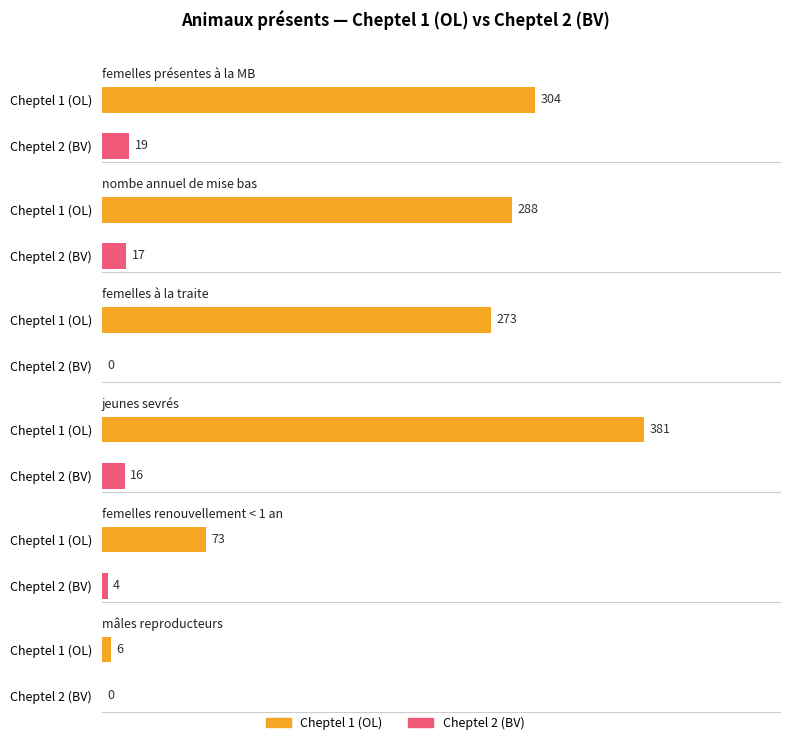

True or false: prolificité (%) has a value of 142.3 at Cheptel 2 (BV).

False